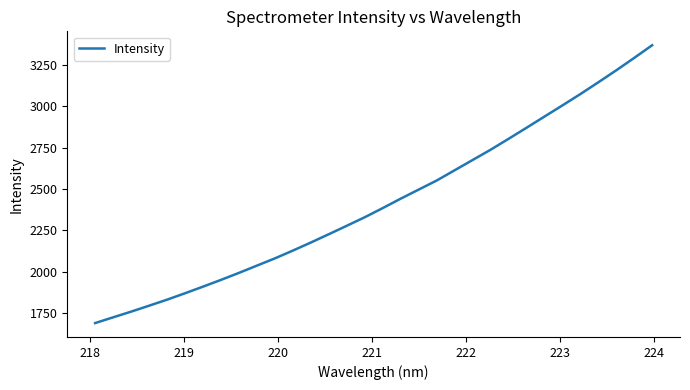

What is the minimum value shown in the chart?

1688.0